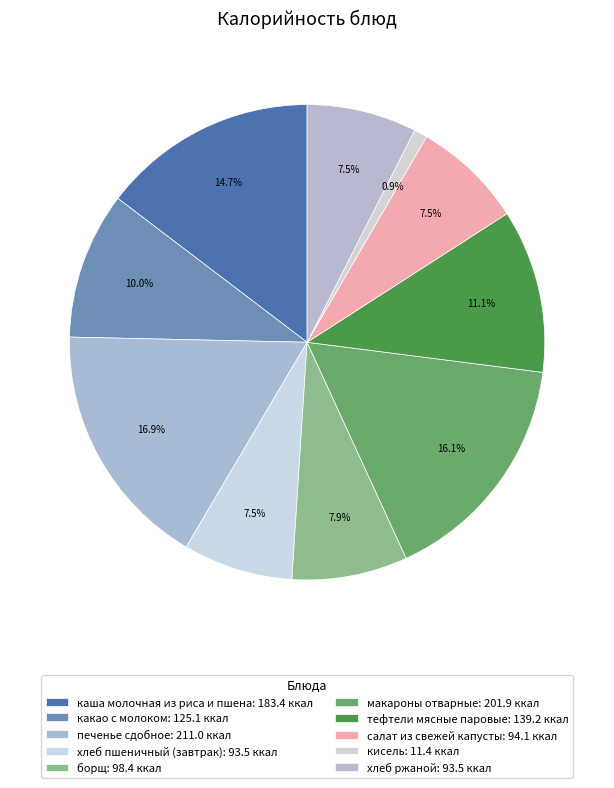

Count the number of slices in the pie.

10